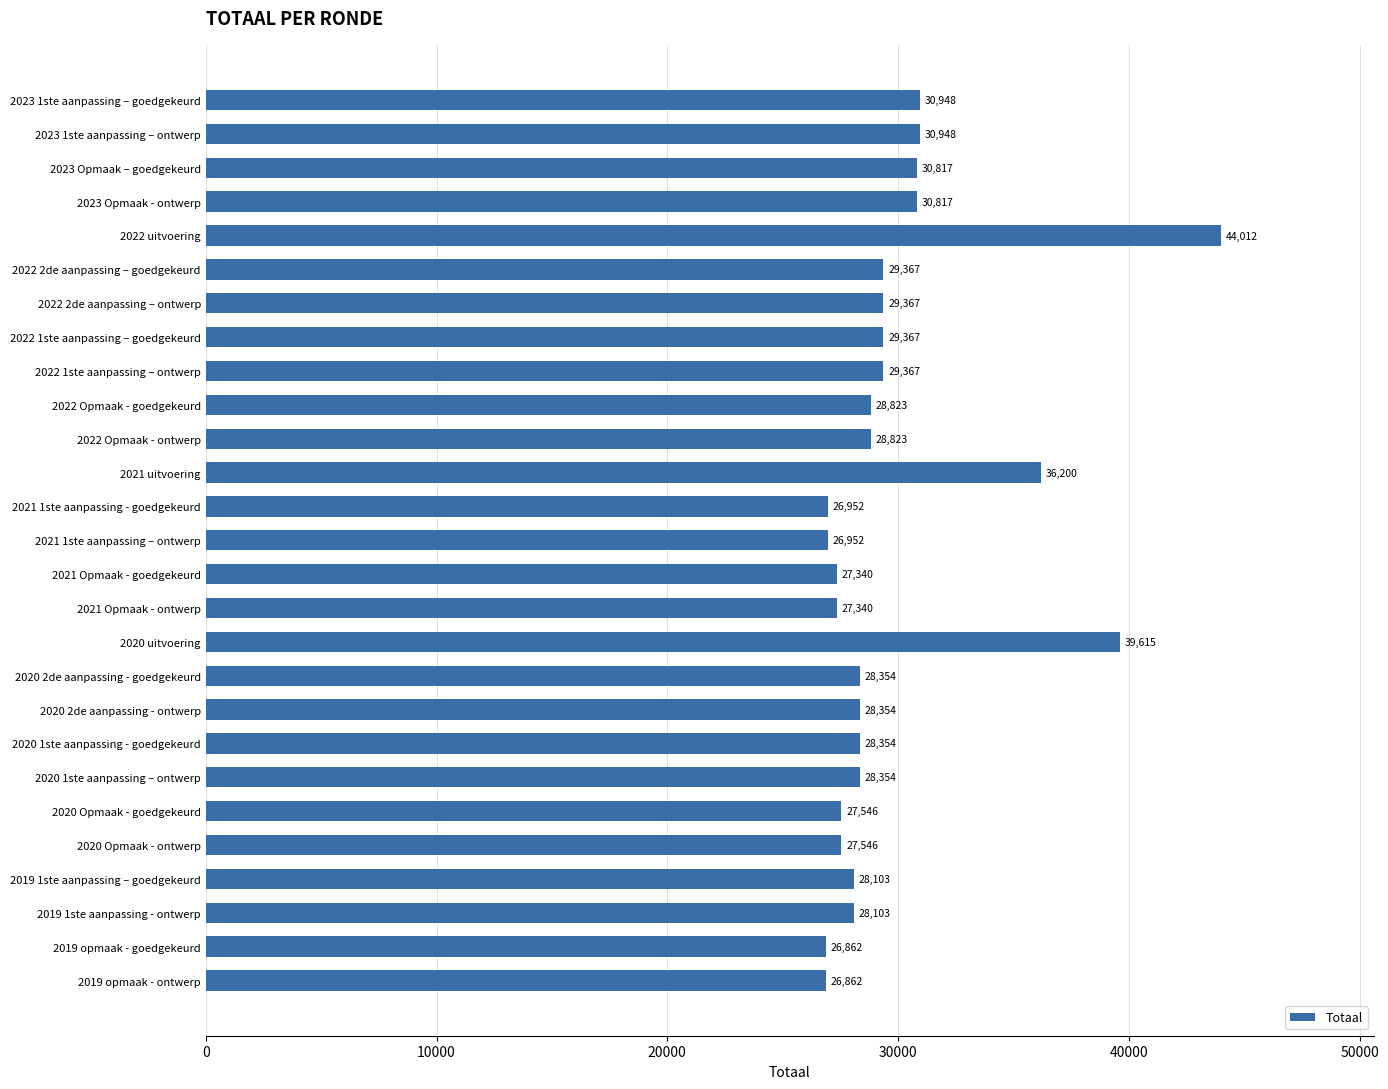

What value does the data have at 2021 1ste aanpassing – ontwerp, to the nearest 100?

27000